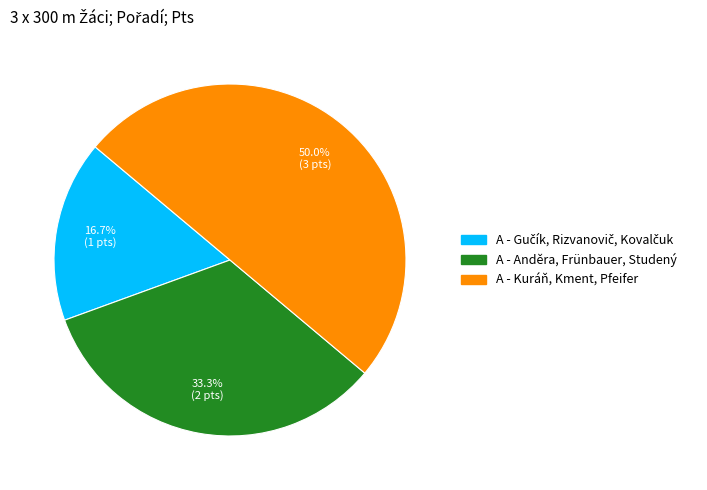

To the nearest percent, what is the combined percentage of A - Kuráň, Kment, Pfeifer and A - Anděra, Frünbauer, Studený?

83%